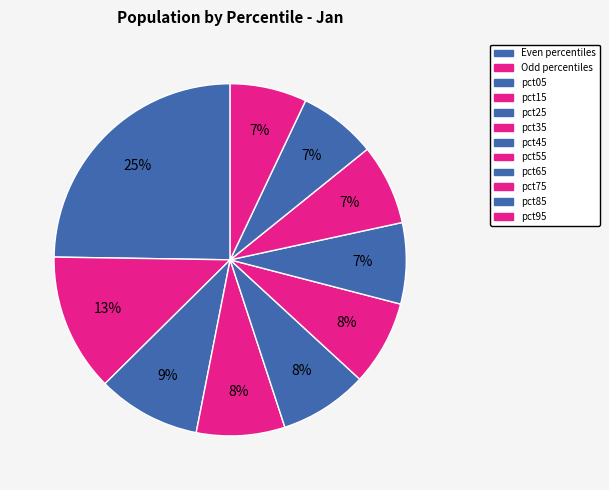

How many slices are in this pie chart?

10